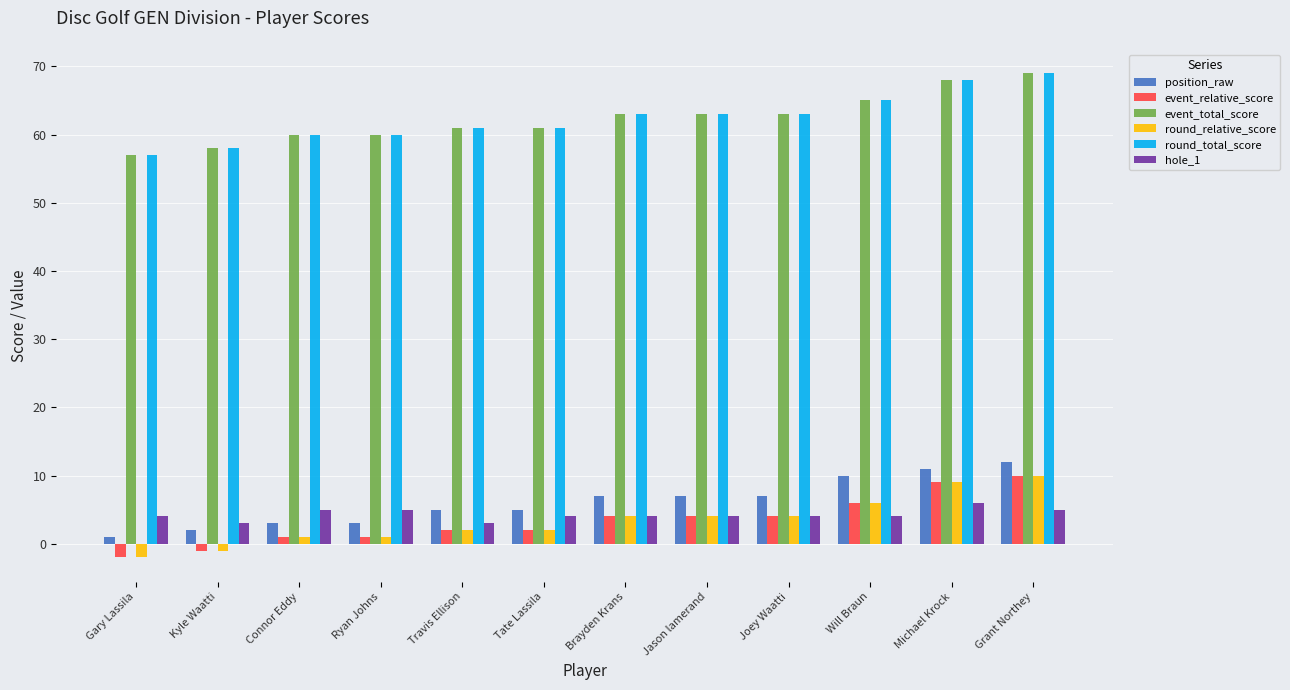

What is the difference between the hole_1 values at Will Braun and Michael Krock?

2